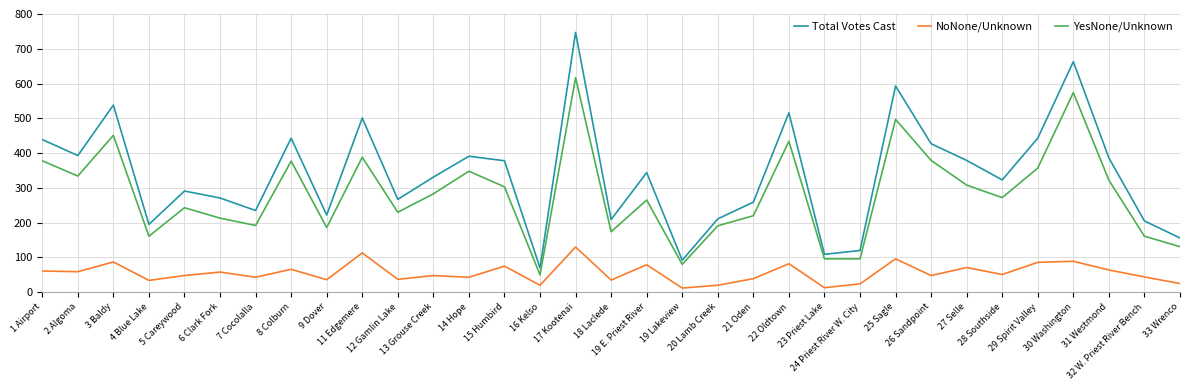

Which series has the widest spread of values?

Total Votes Cast